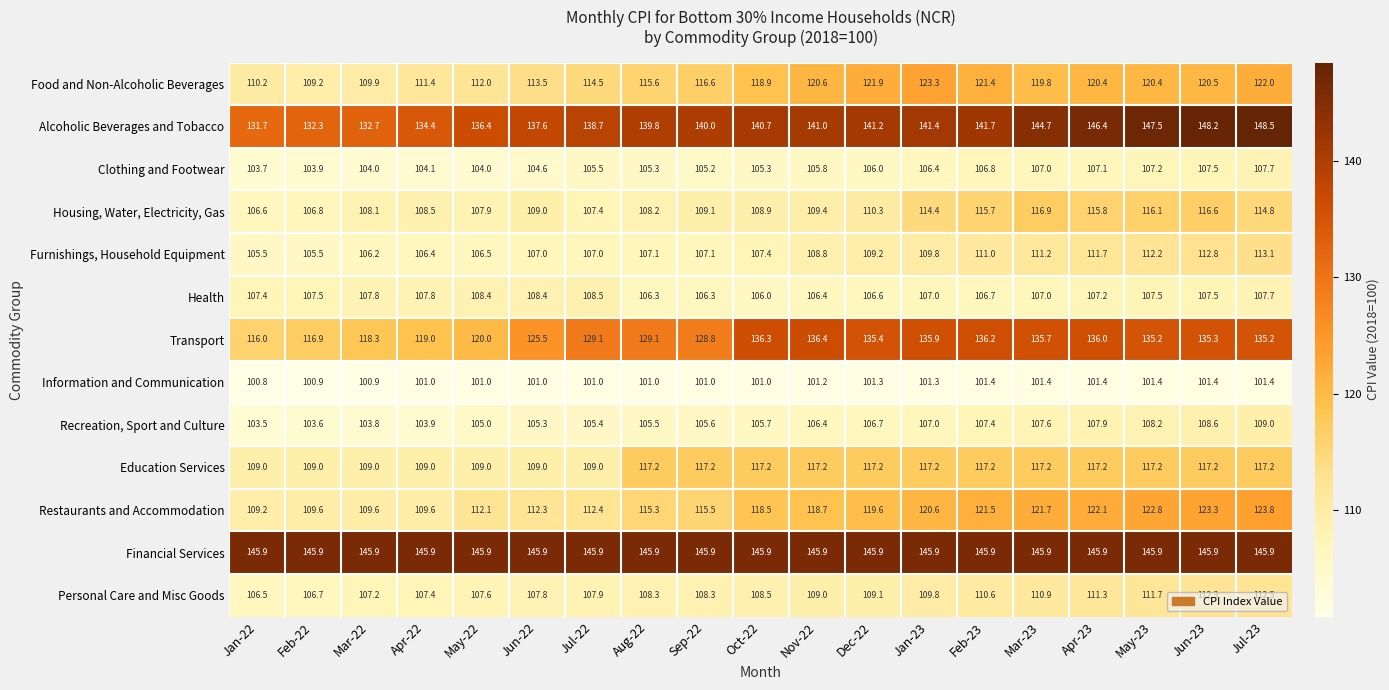

The value of Food and Non-Alcoholic Beverages at Apr-22 is 151.7. True or false?

False